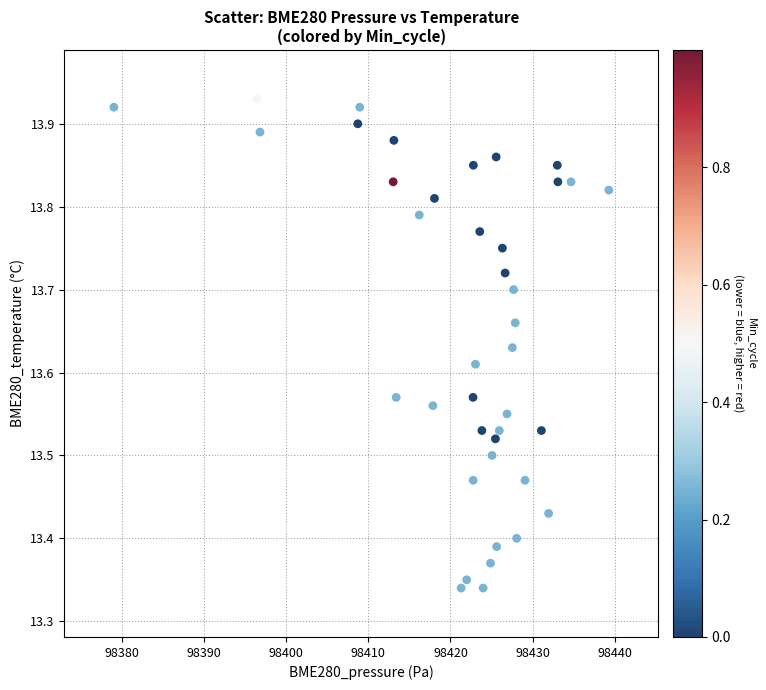

What is the range of Y values (max minus min)?

0.6